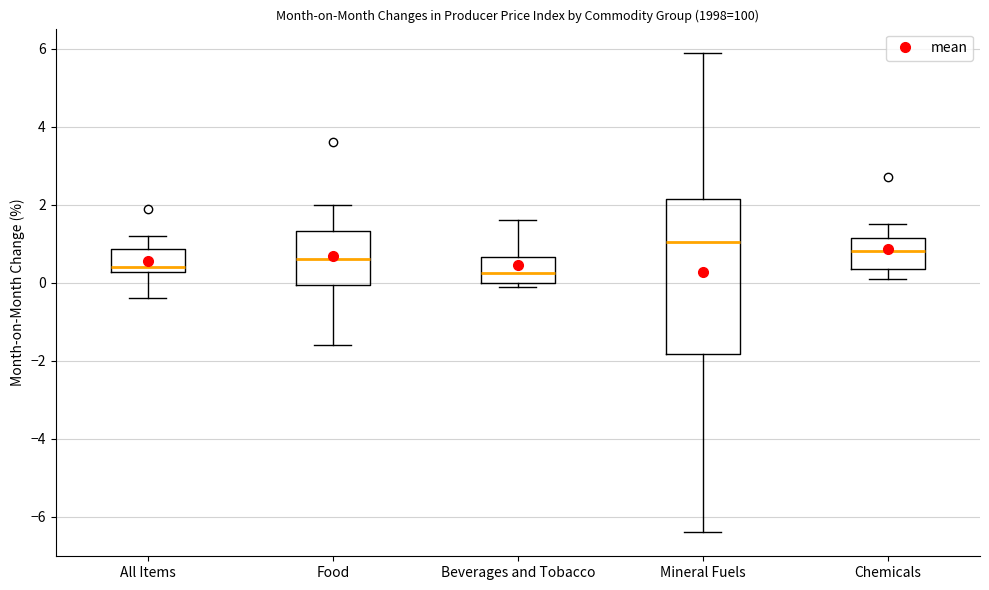

Which box has the highest median line?

Mineral Fuels